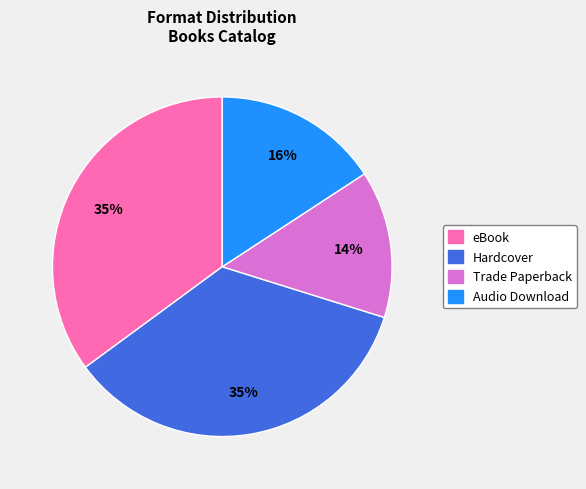

Does Hardcover represent more than half of the total?

No